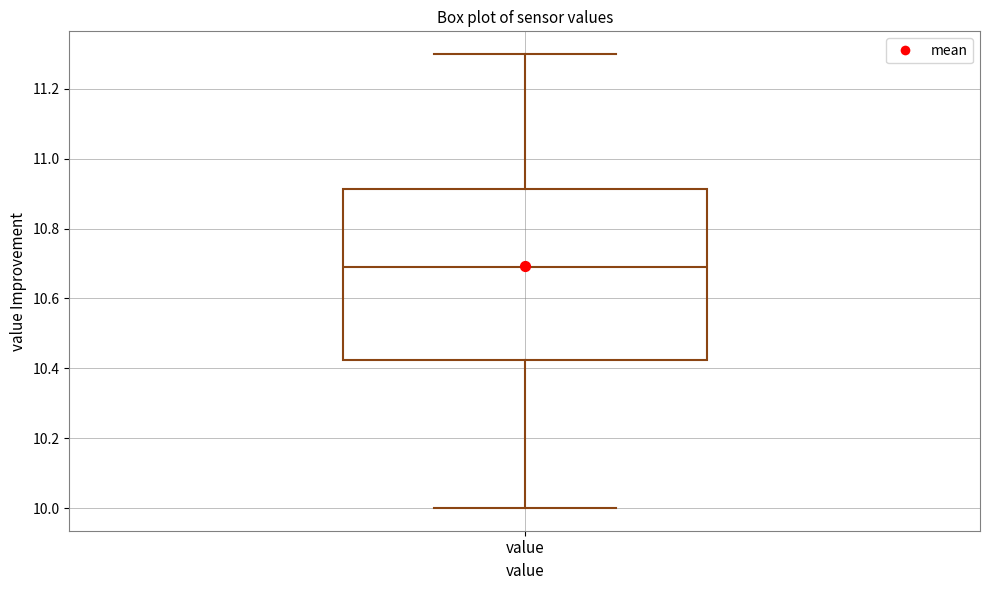

Read this box plot against the y-axis: the position of the median line, the range covered by the box, and the ends of both whiskers. The values are not printed on the chart, so give them approximately, as read against the axis.

median 10.70, box 10.42 to 10.92, whiskers 10.00 to 11.30